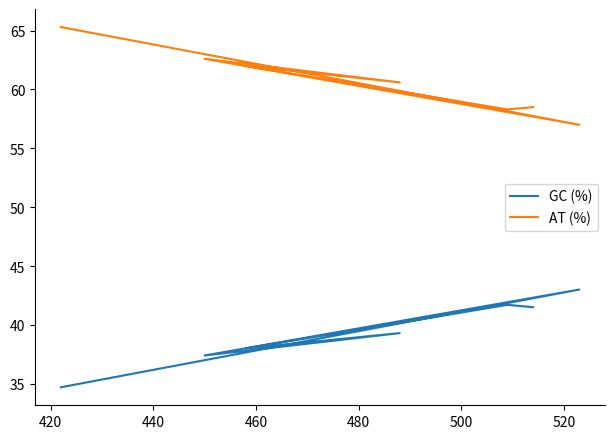

True or false: AT (%) and GC (%) cross at least once.

False